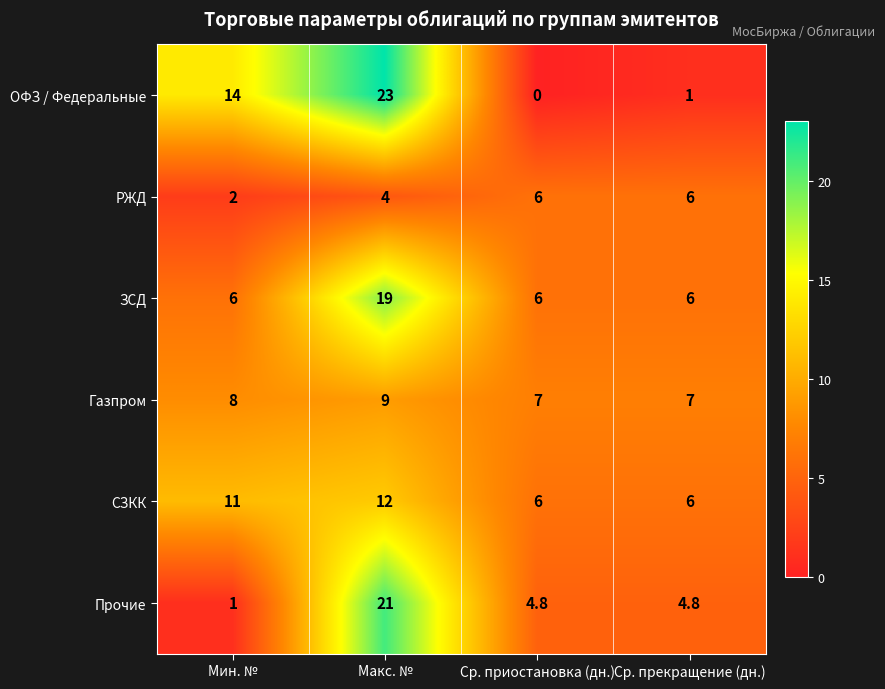

What is the approximate value of Газпром at Макс. №?

9.0